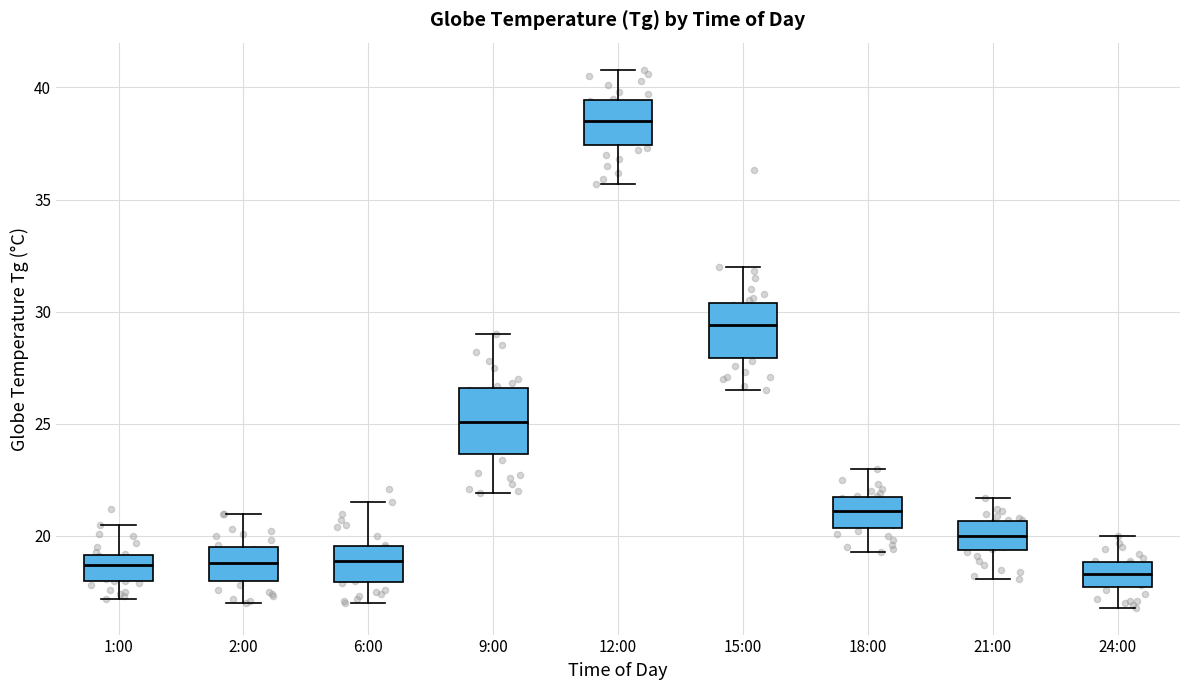

Which box's median line is the highest?

12:00